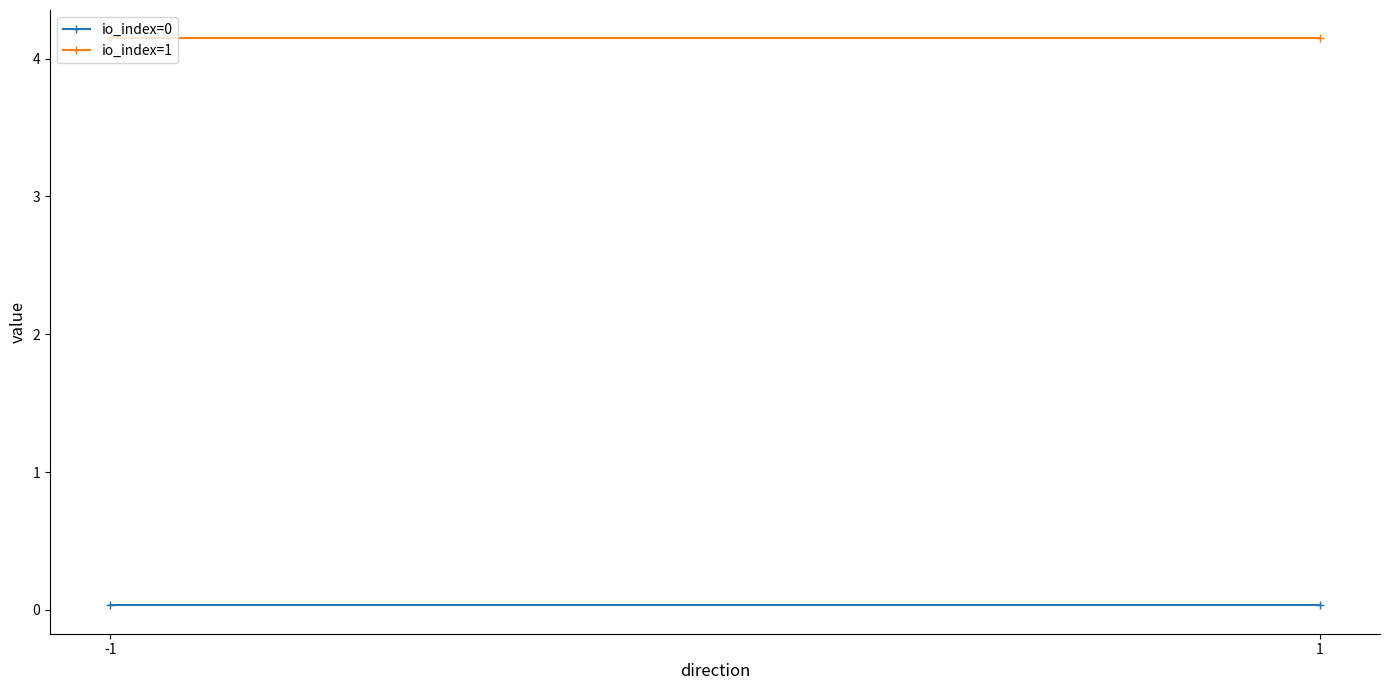

Rank the series at 1 from lowest to highest value.

io_index=0, io_index=1